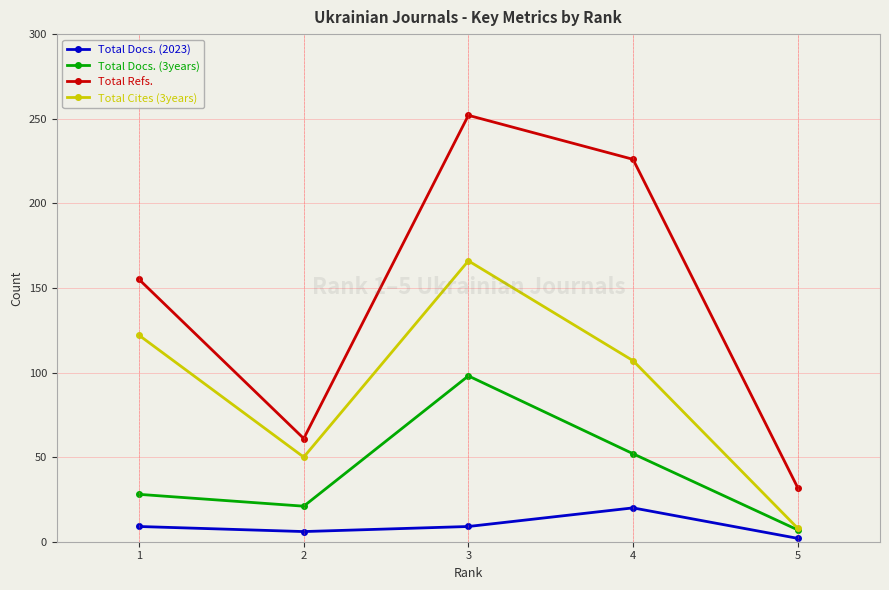

Which series changed the most between 1 and 4?

Total Refs.